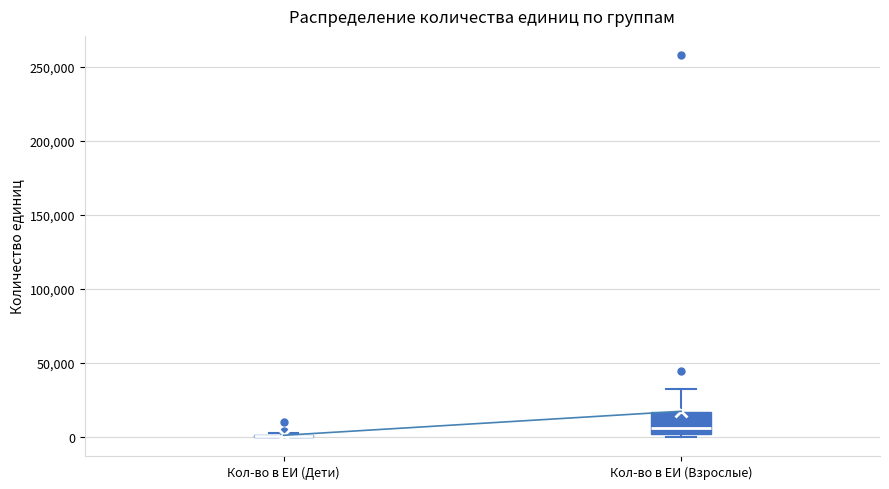

Reading left to right, read every box against the y-axis: the position of its median line, the range the box covers, and the ends of its whiskers. The values are not printed on the chart, so give them approximately, as read against the axis.

Кол-во в ЕИ (Дети): box collapsed to a line at 0, whiskers 0 to 5000
Кол-во в ЕИ (Взрослые): median 5000, box 0 to 15000, whiskers 0 (just below the box's lower edge) to 35000